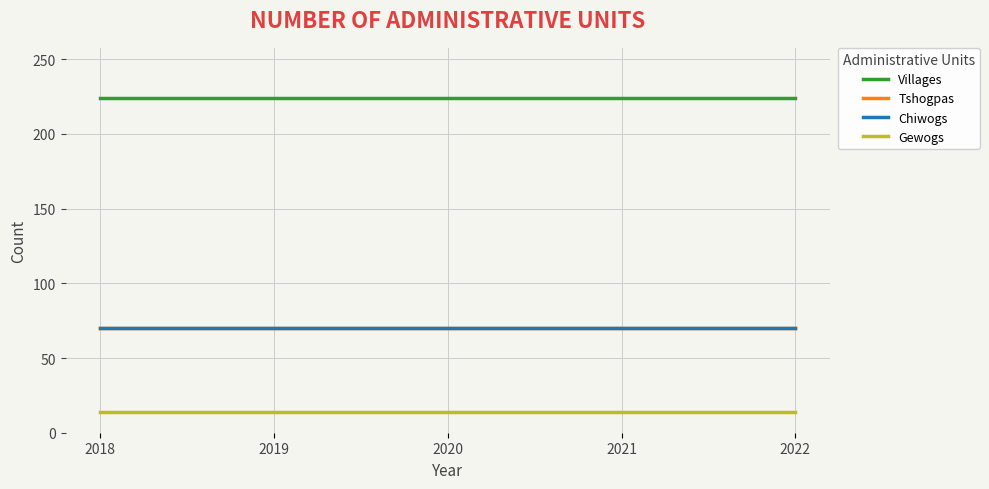

What is the sum of all Chiwogs values?

350